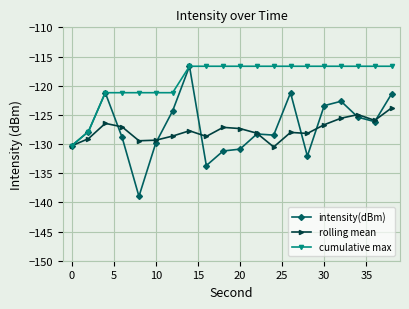

How many series are shown in this chart?

3